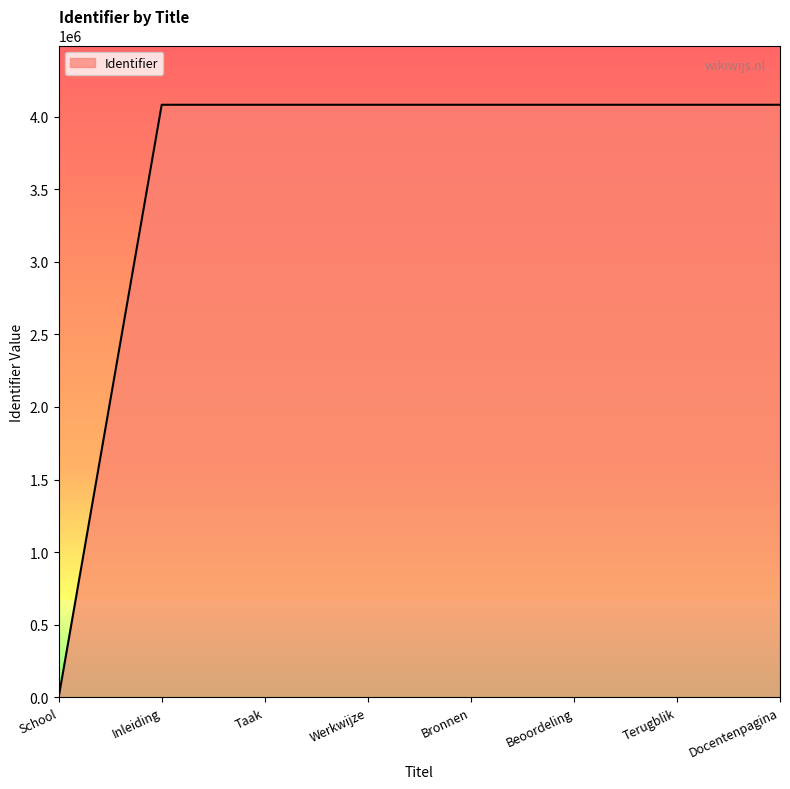

What is the difference between the maximum and minimum values?

4080974